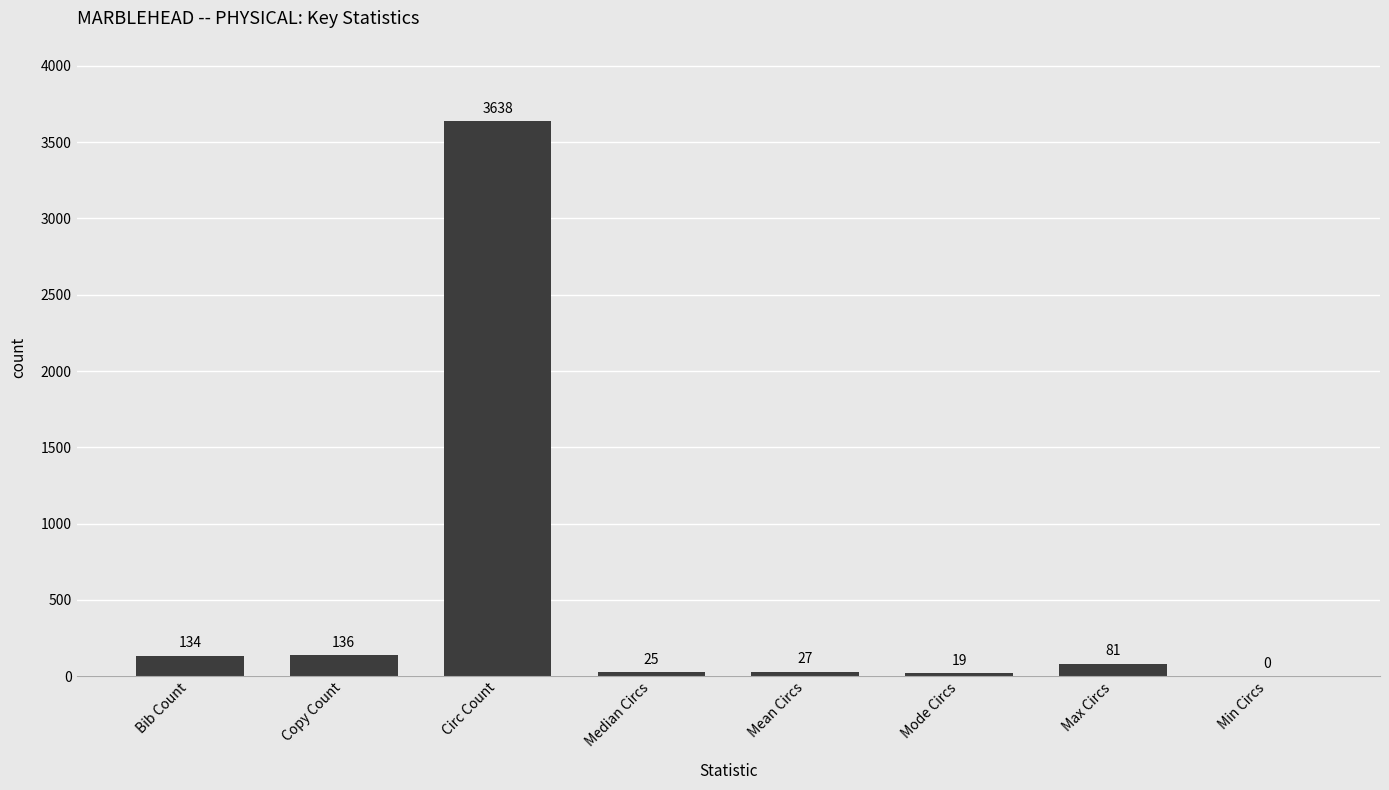

Reading right to left, list all the values displayed in this chart.

0	81	19	27	25	3638	136	134